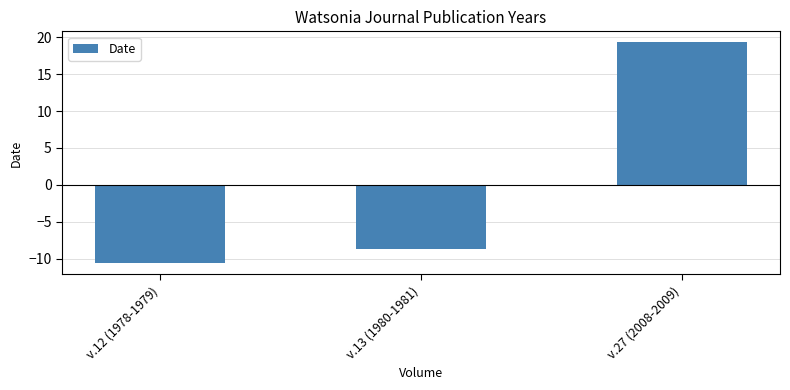

How many bars are there in total?

3